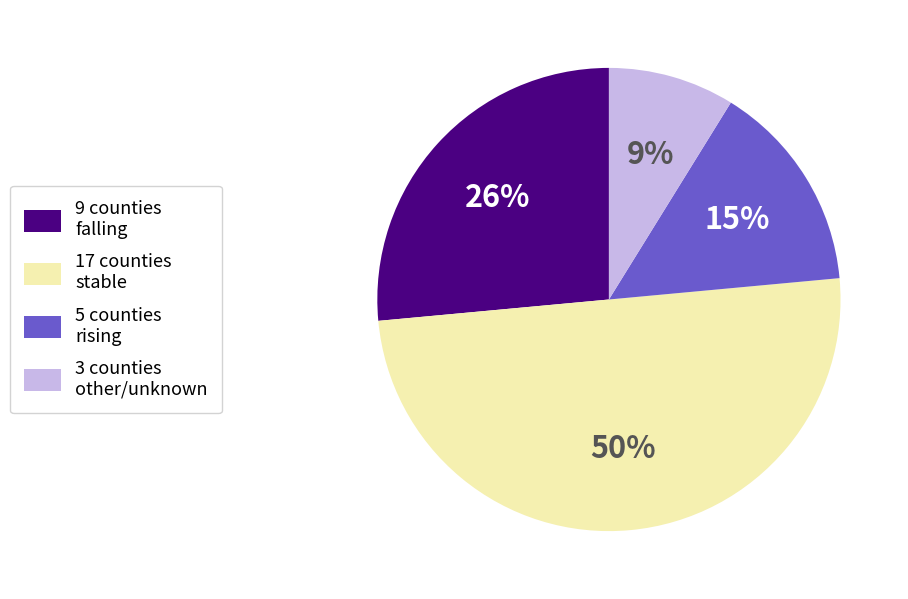

What is the largest slice in the pie chart?

17 counties stable